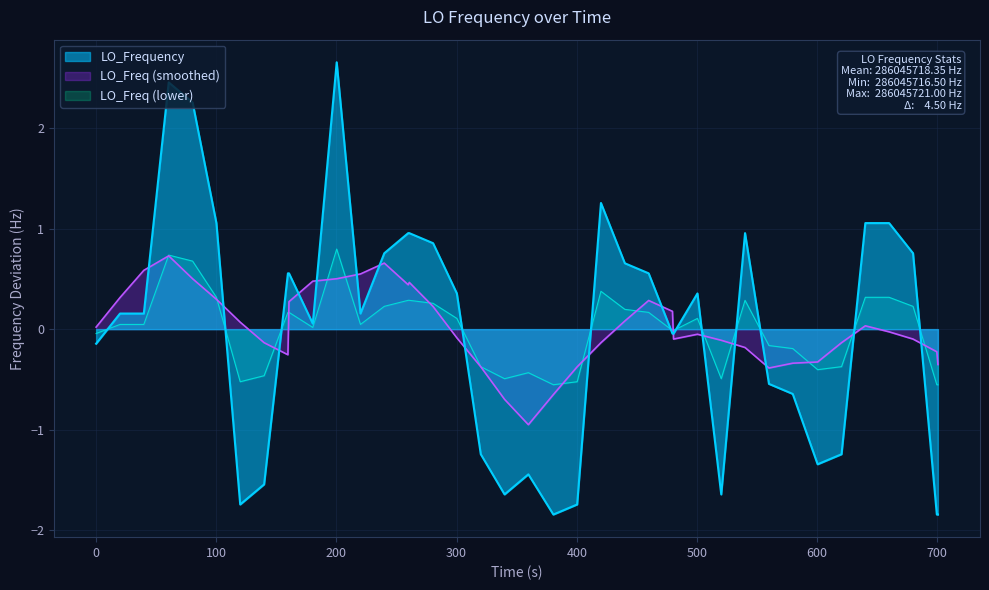

After their last crossing, which series has the higher values: LO_Freq (smoothed) or LO_Frequency?

LO_Freq (smoothed)